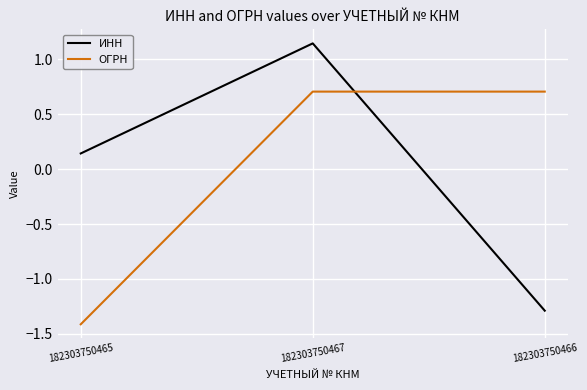

Which label corresponds to the largest value in the chart?

182303750467